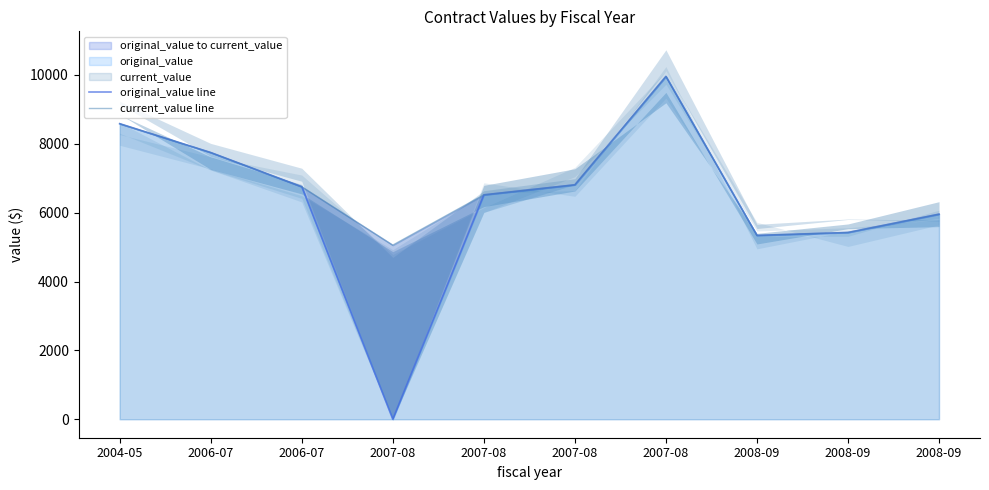

Is it true that current_value line equals 5426.3 at 2008-09?

True